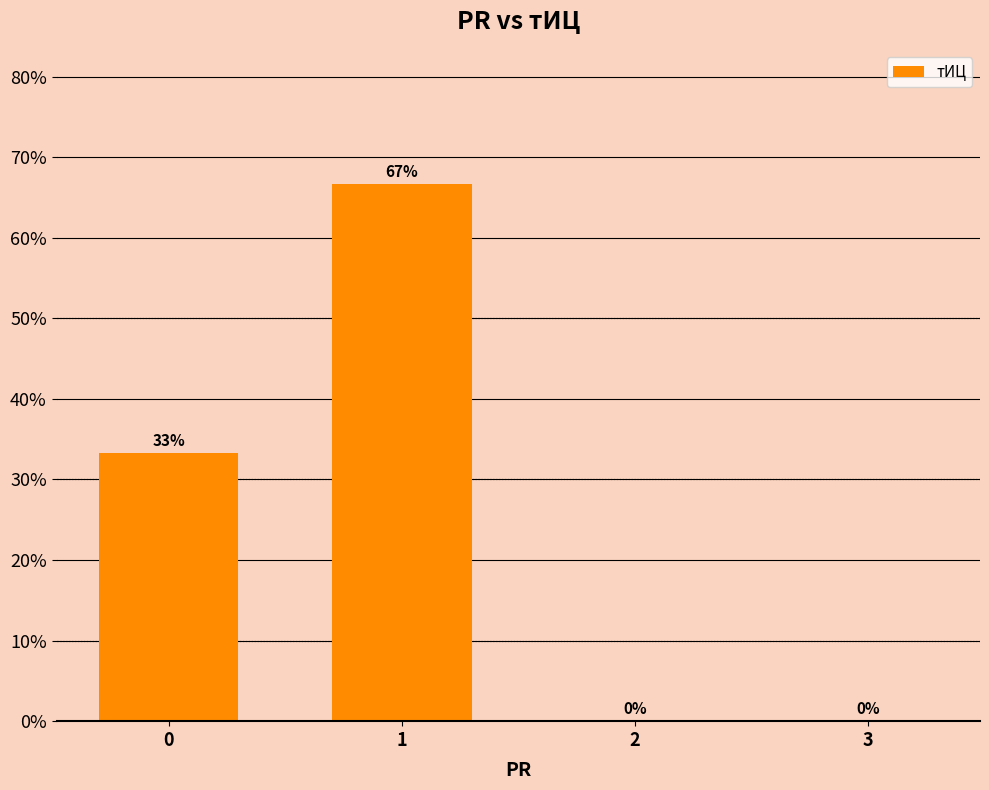

Does the chart contain stacked bars?

No